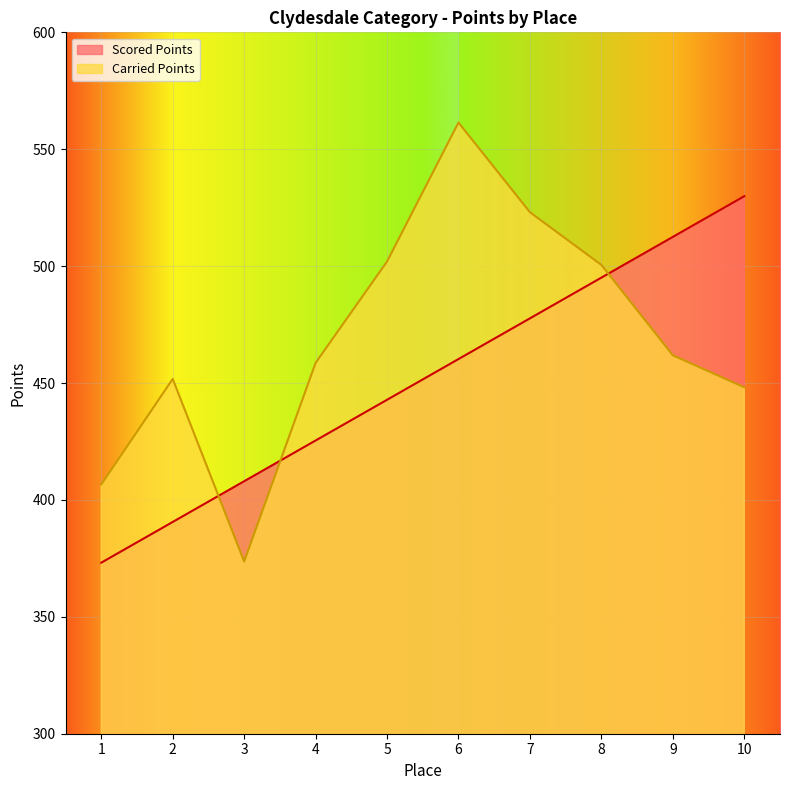

Which category has the highest value across all series?

6